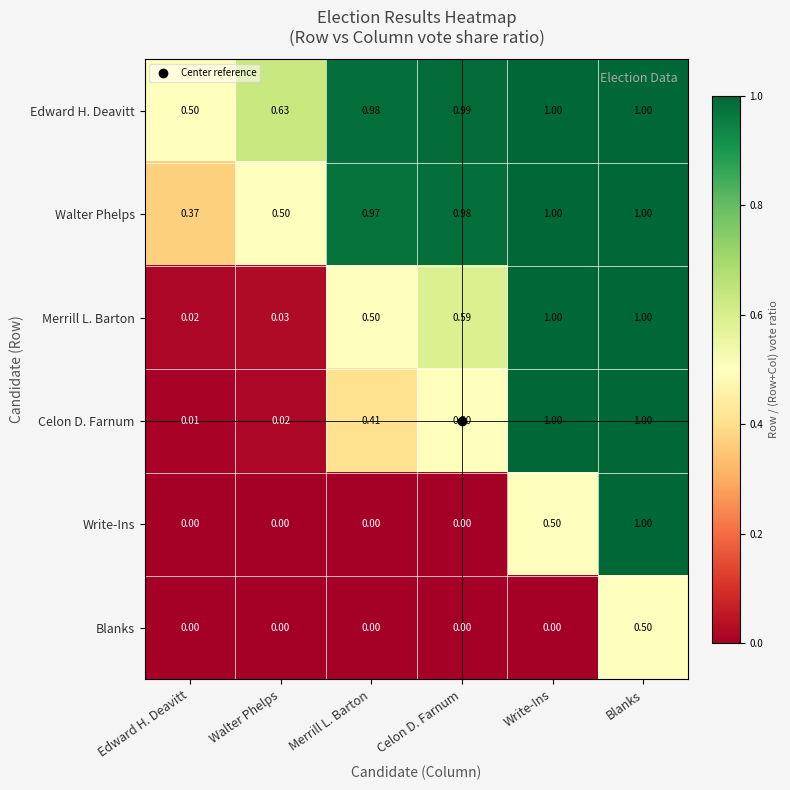

Between Edward H. Deavitt and Celon D. Farnum, which series saw the biggest shift?

Walter Phelps